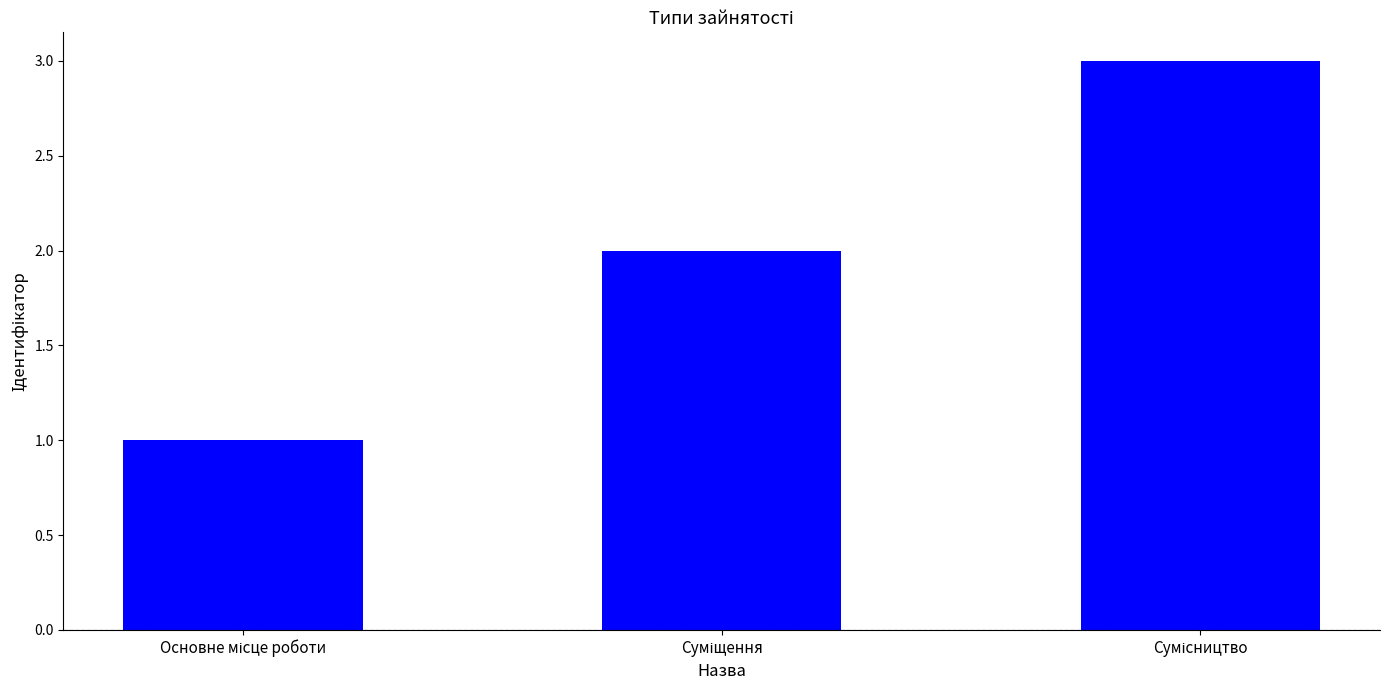

How many data points are less than 2?

1